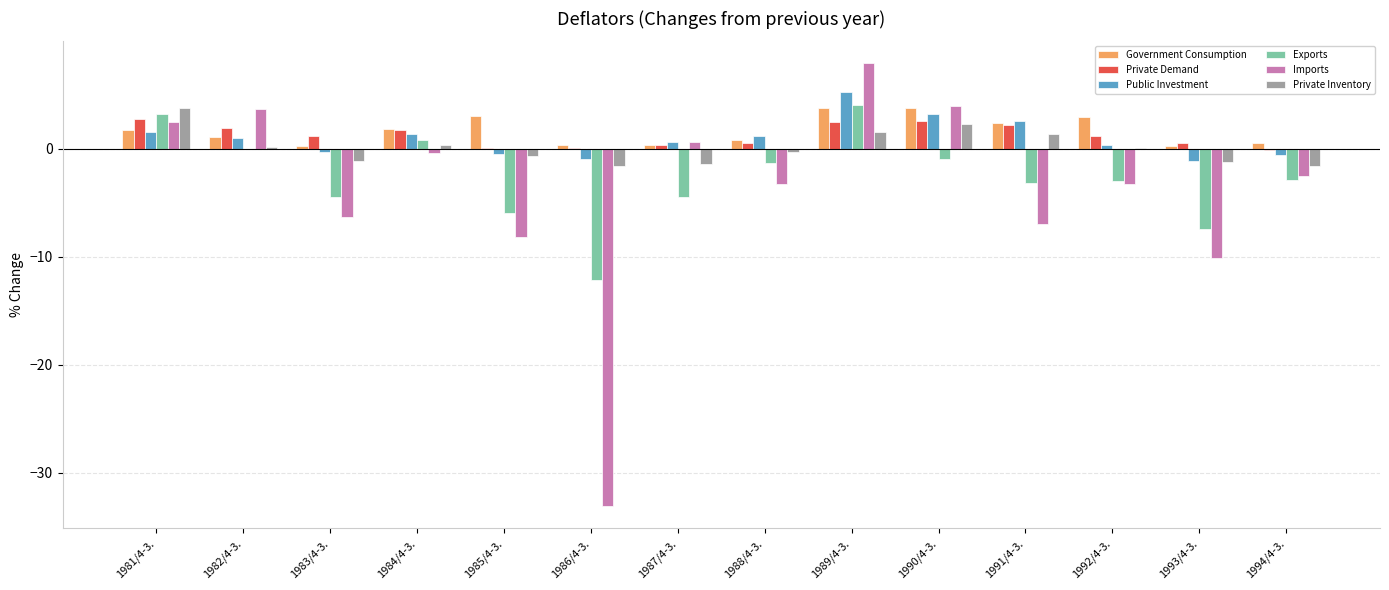

How many series are shown in this chart?

6